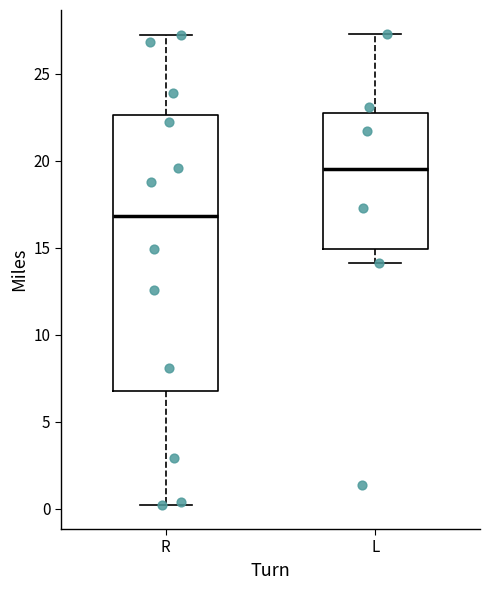

Which box is the tallest, from its lower edge to its upper edge?

R